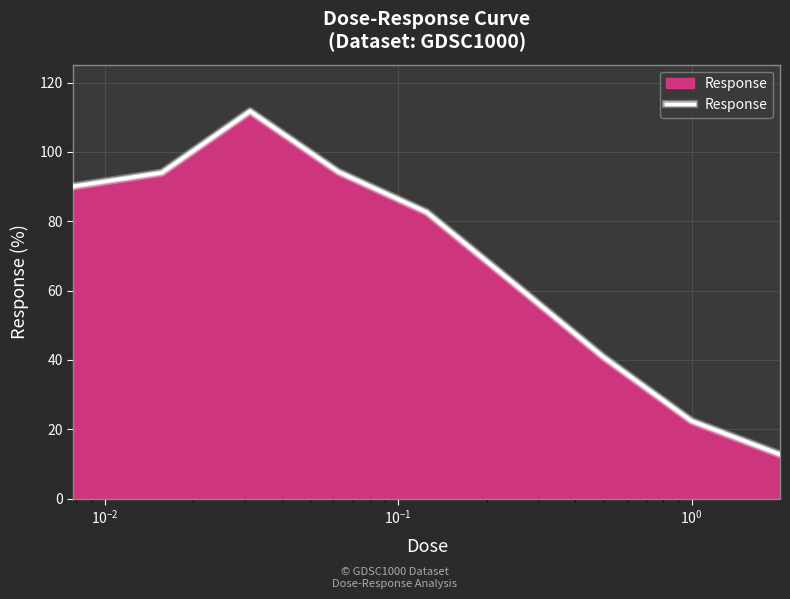

What is the difference between the maximum and minimum values?

99.0